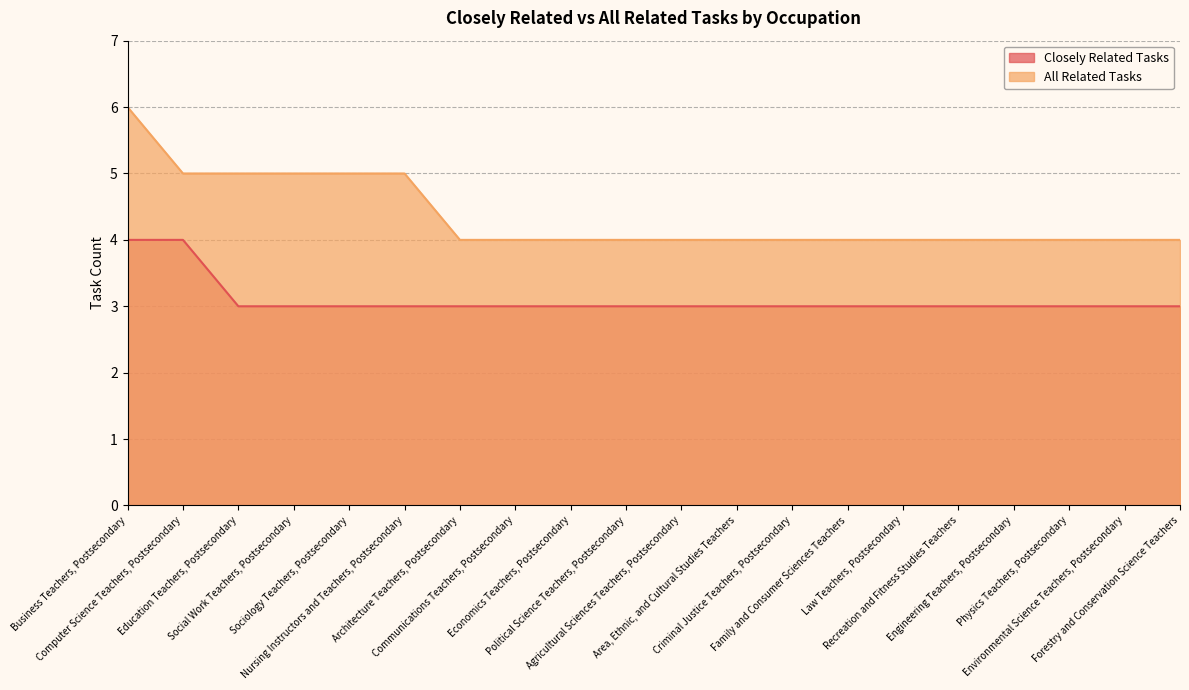

What is the sum of all All Related Tasks values?

87